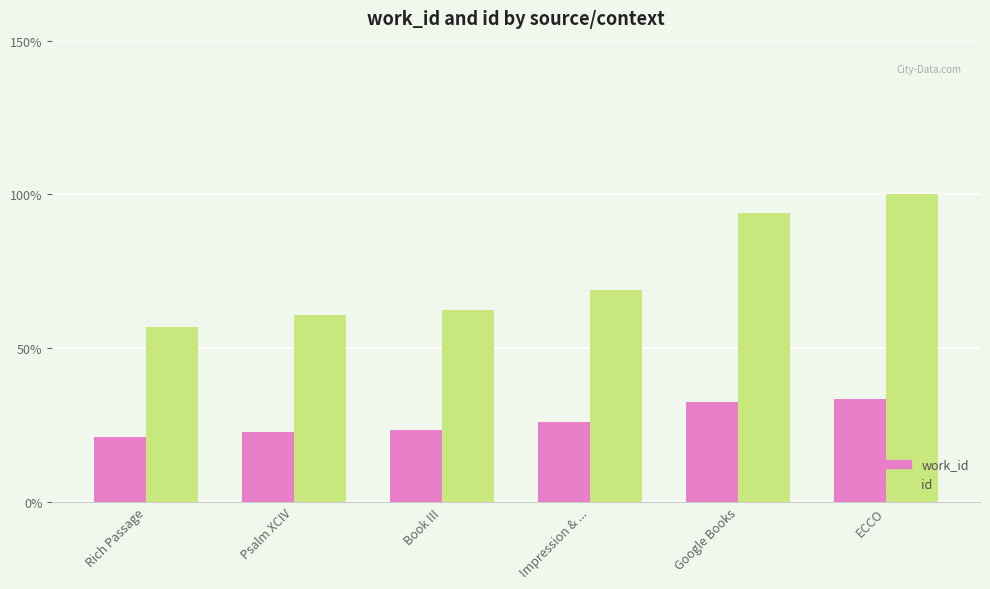

What is the difference between the work_id values at ECCO and Psalm XCIV?

10.9